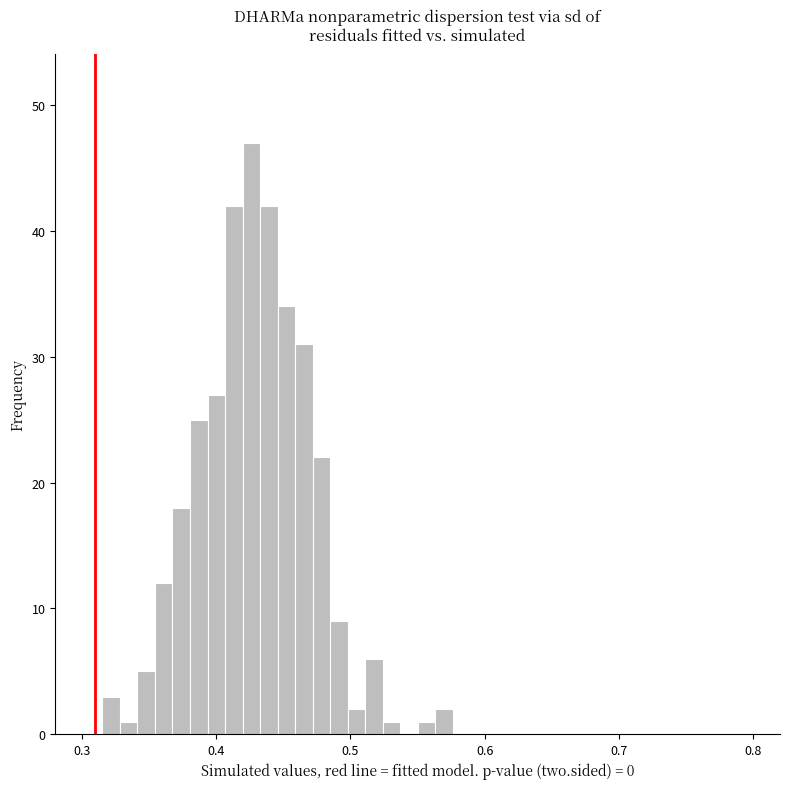

Around what value on the x-axis is the tallest bar? Give the approximate position of its centre, as read against the axis.

0.43